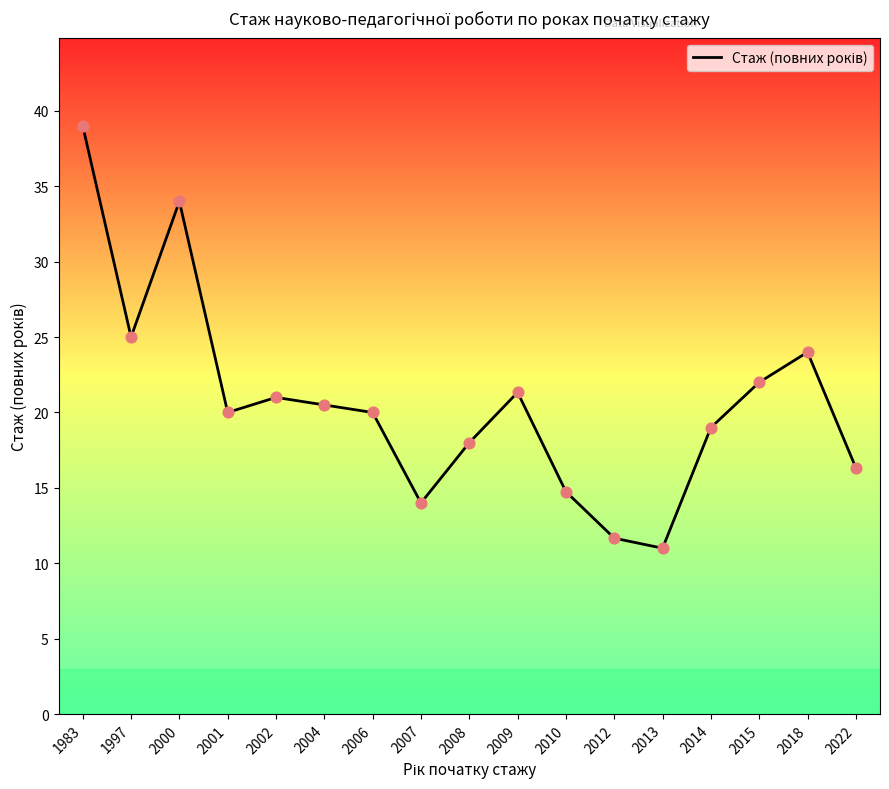

What is the ratio of the value at 2001 to the value at 2009?

0.9